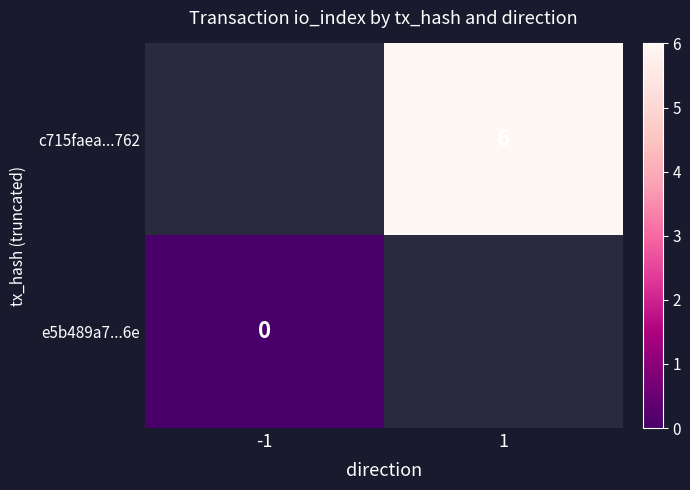

True or false: c715faea...762 has a value of 9 at 1.

False